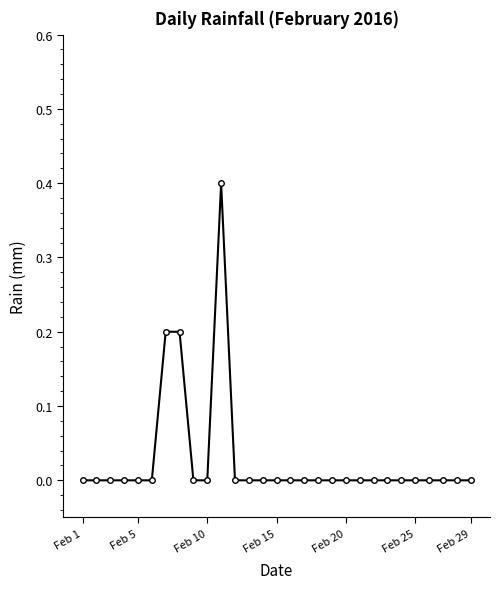

What is the maximum value shown in the chart?

0.4